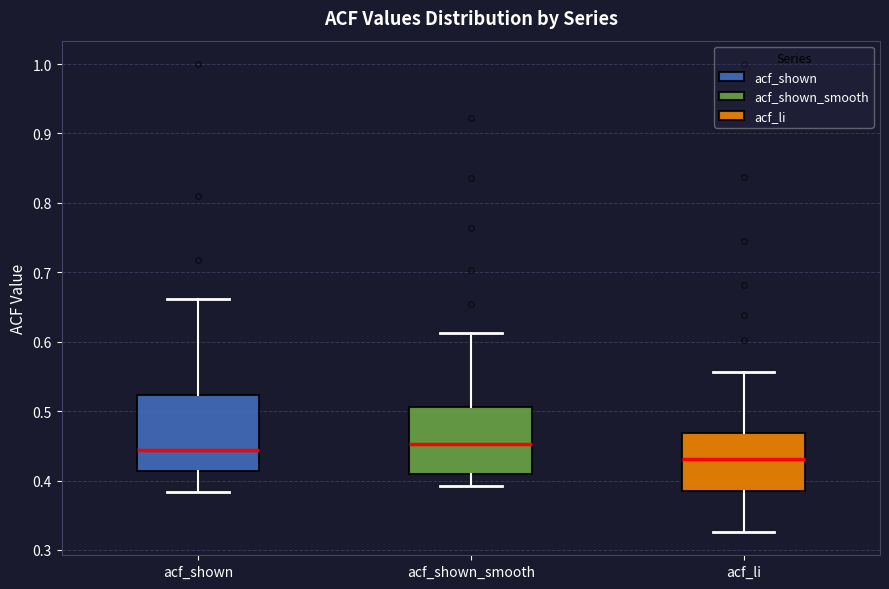

Where does the median line of the box for acf_shown sit on the y-axis? The values are not printed on the chart, so give them approximately, as read against the axis.

0.44